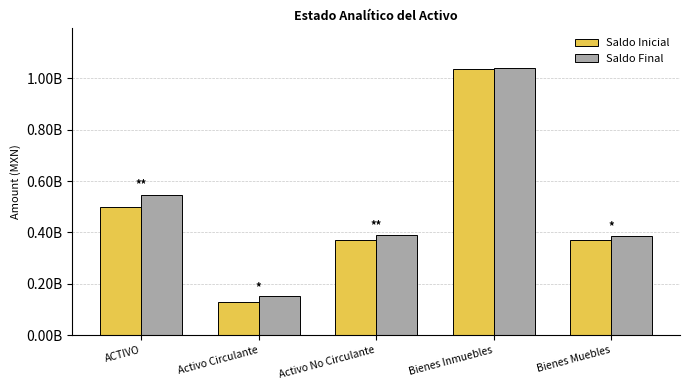

Does the chart contain stacked bars?

No